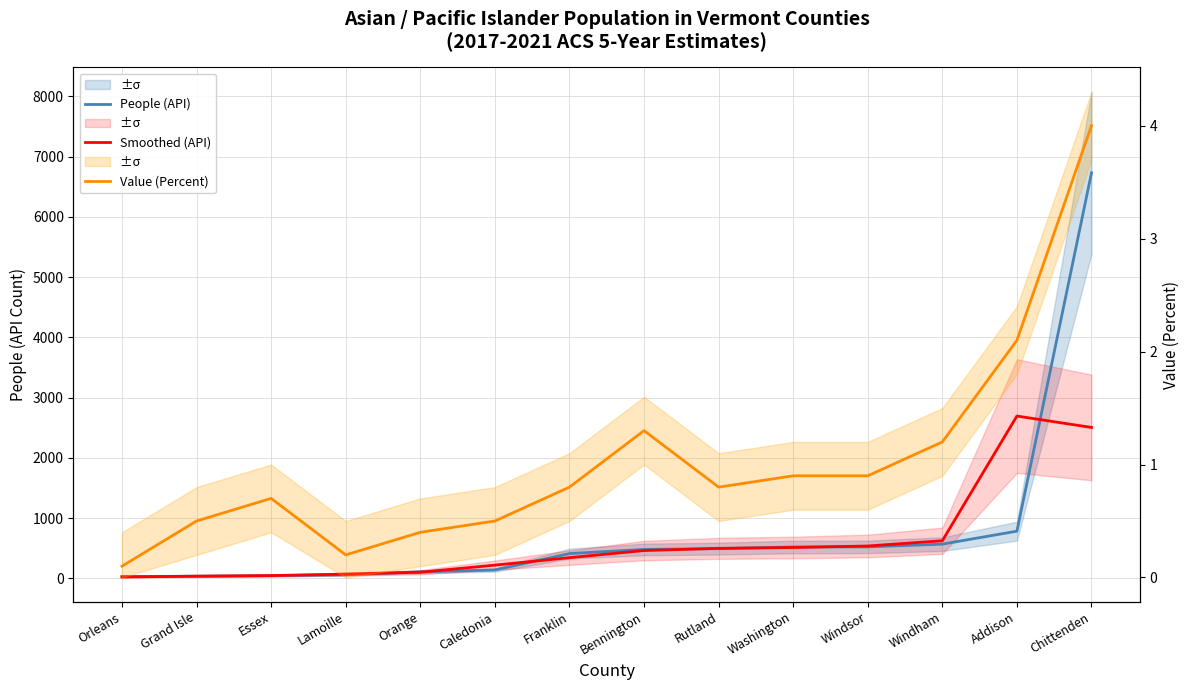

What is the minimum value for People (API)?

31.0